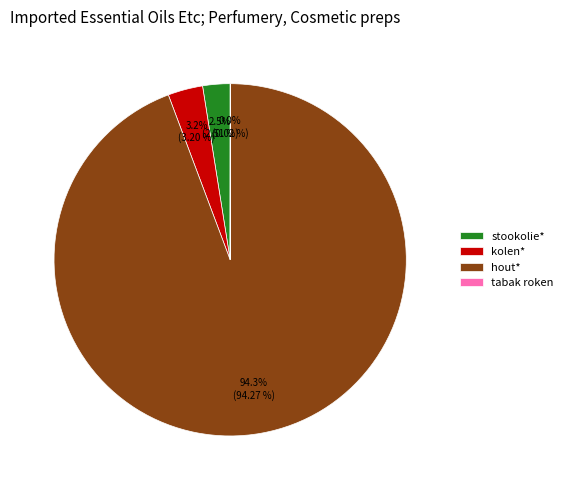

What percentage is NOT represented by stookolie*?

97.5%